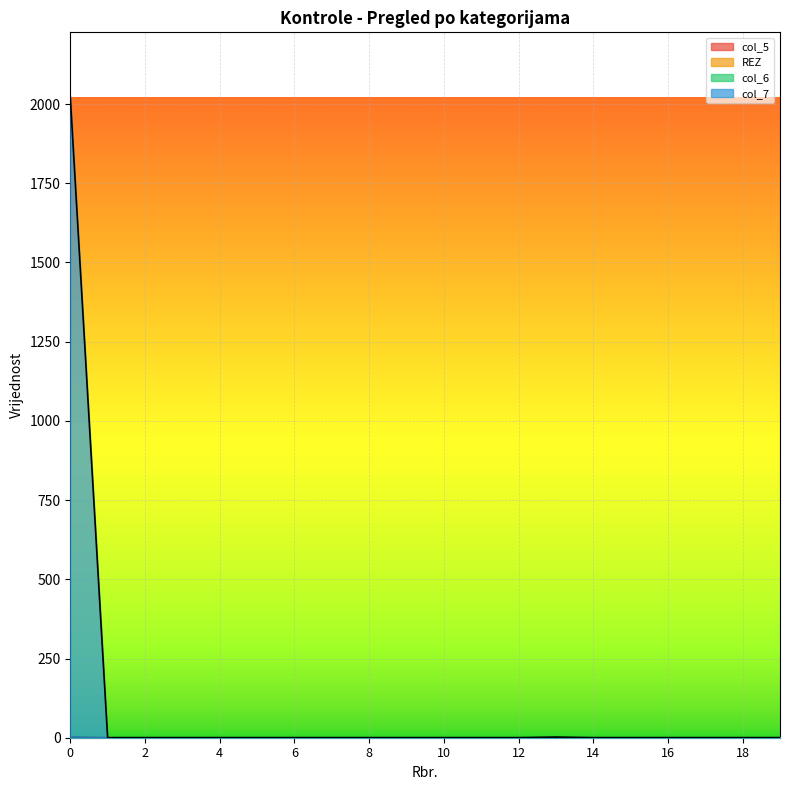

What is the difference between the maximum and minimum values in the col_7 series?

2023